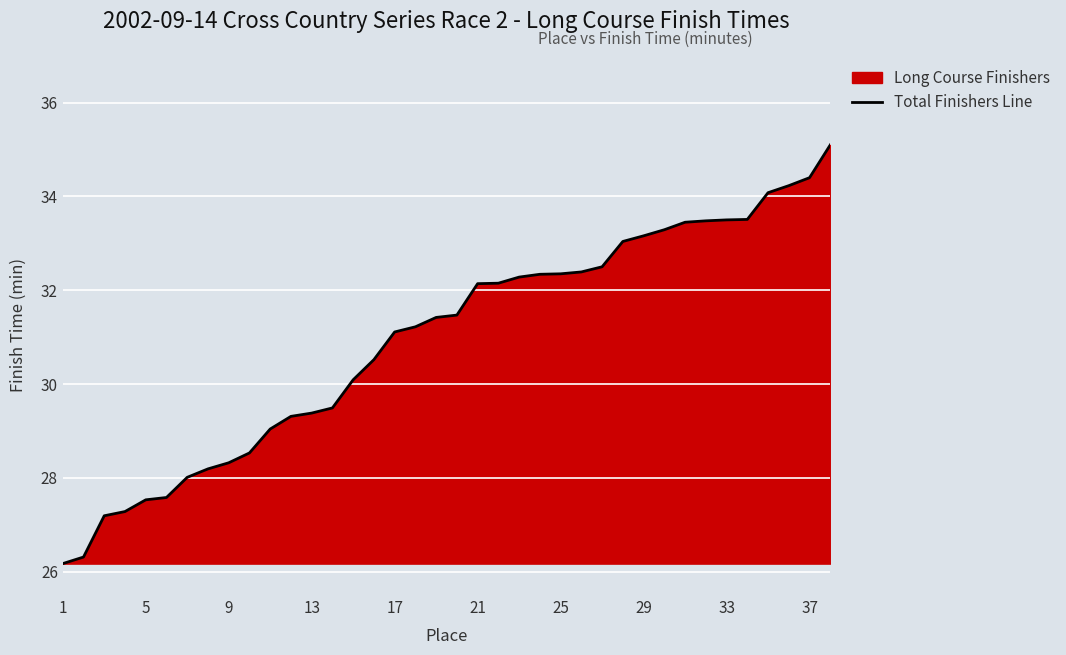

What is the approximate value at 13?

29.4